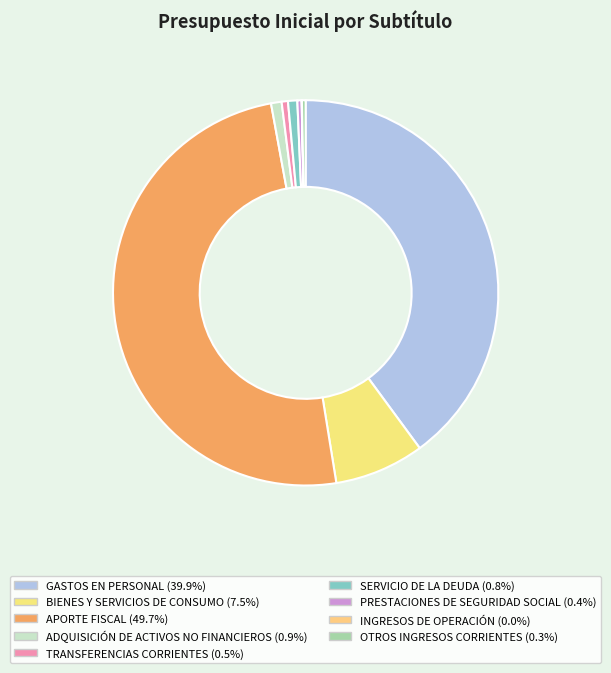

To the nearest percent, what percentage of the pie is GASTOS EN PERSONAL?

40%